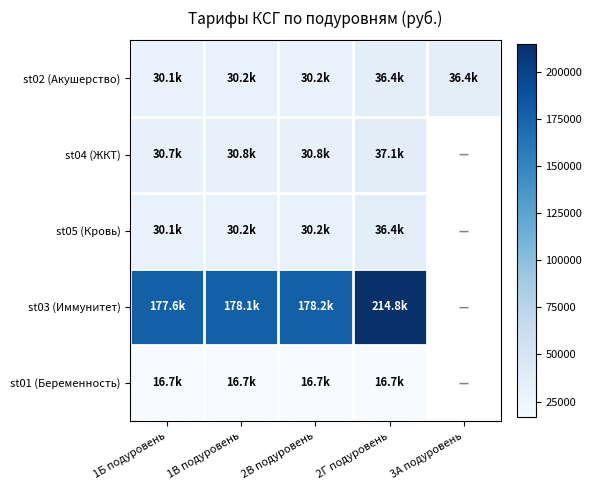

Between 1Б подуровень and 2Г подуровень, which series saw the biggest shift?

st03 (Иммунитет)